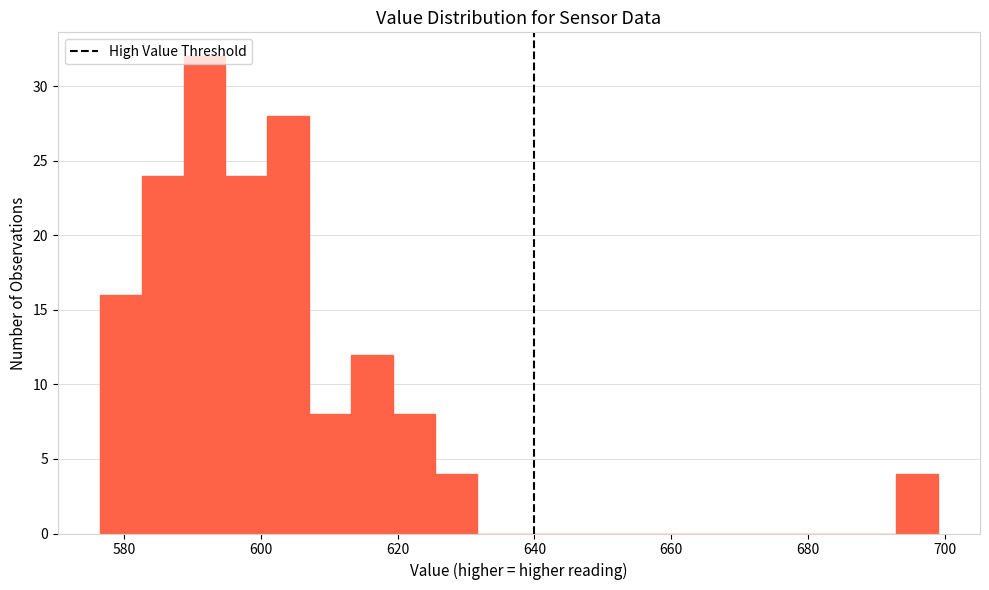

Read against the x-axis, roughly where is the centre of the tallest bar?

592